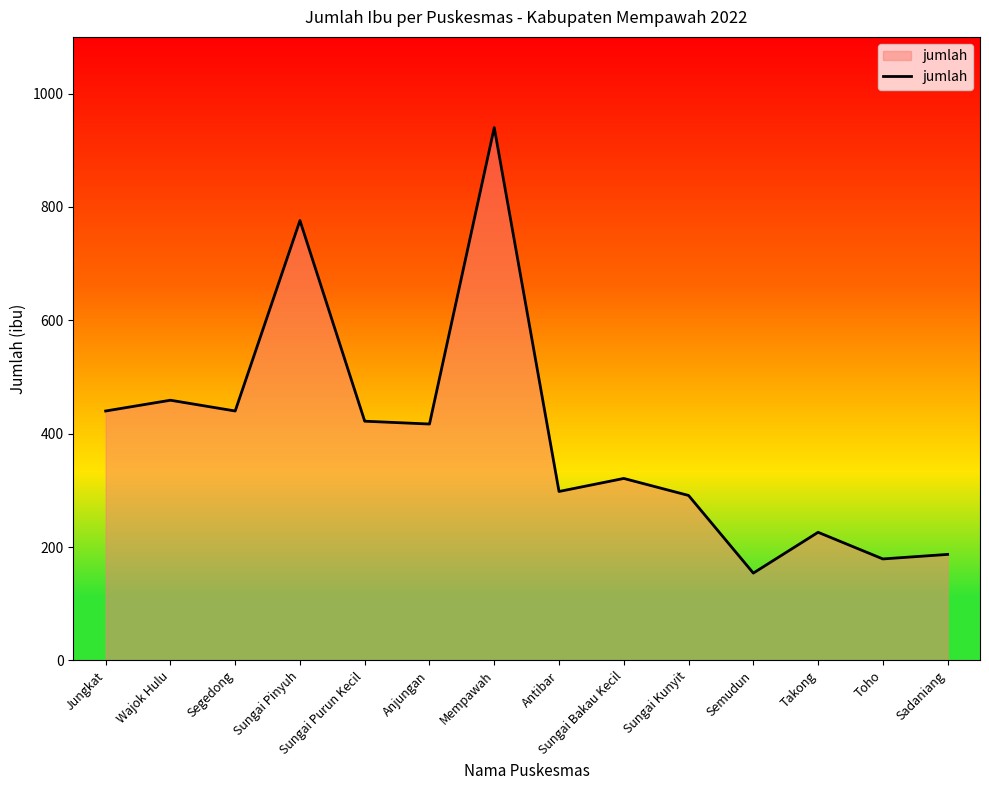

True or false: the data shows 417 at Anjungan.

True